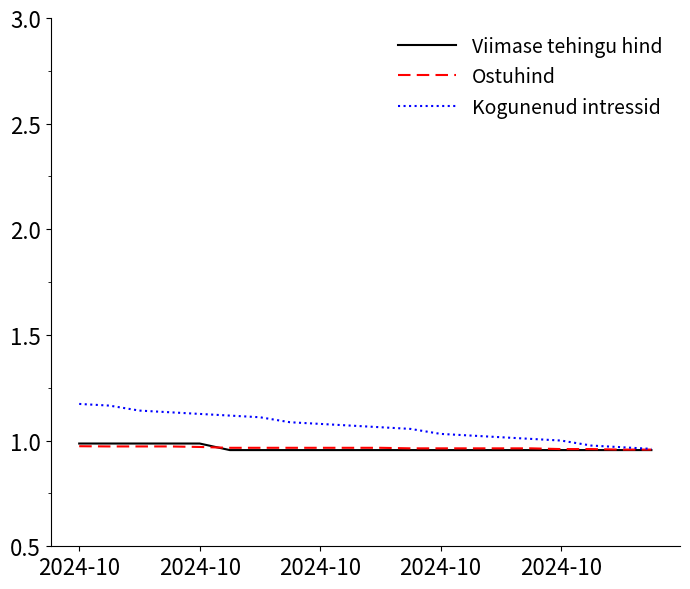

What are all the series names shown in the legend?

Viimase tehingu hind, Ostuhind, Kogunenud intressid